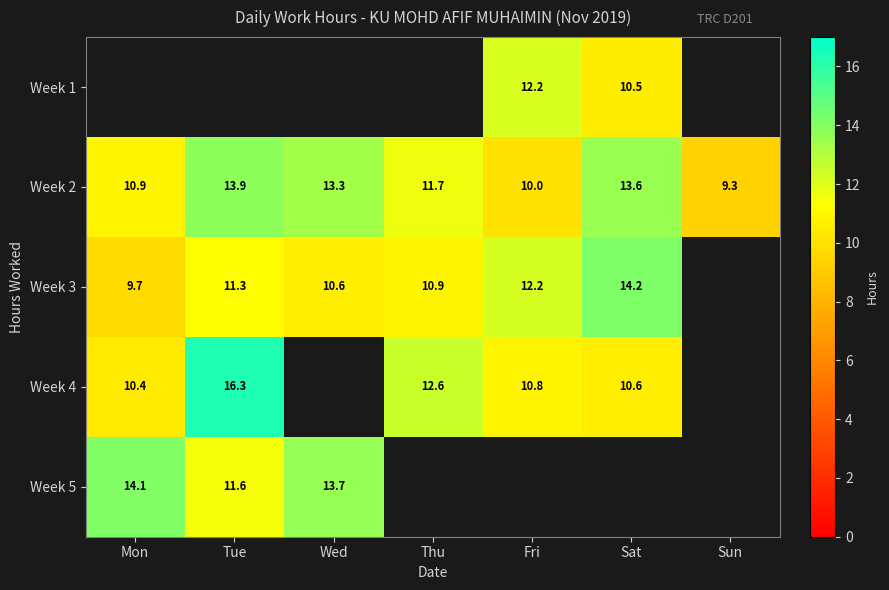

How many values in the Week 2 series are below 11?

3